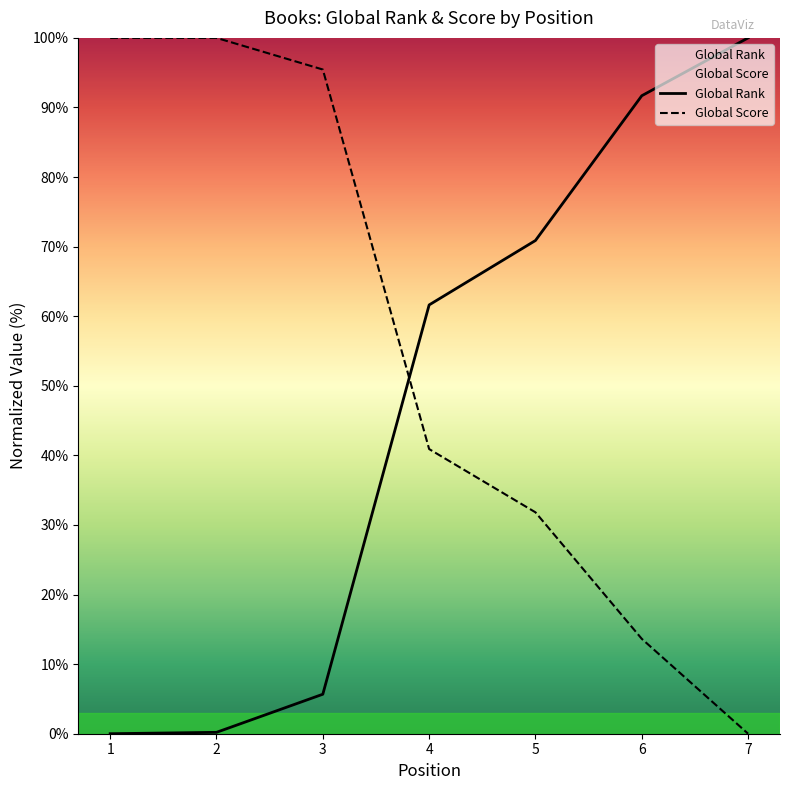

What is the sum of the Global Score values at 7 and 3?

95.5